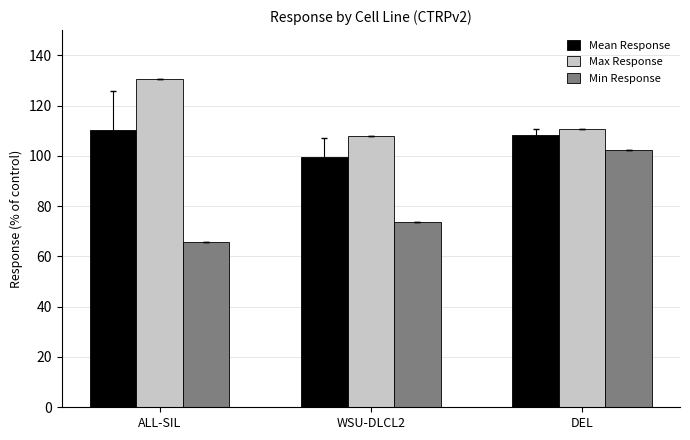

Which series has the largest total across all categories?

Max Response